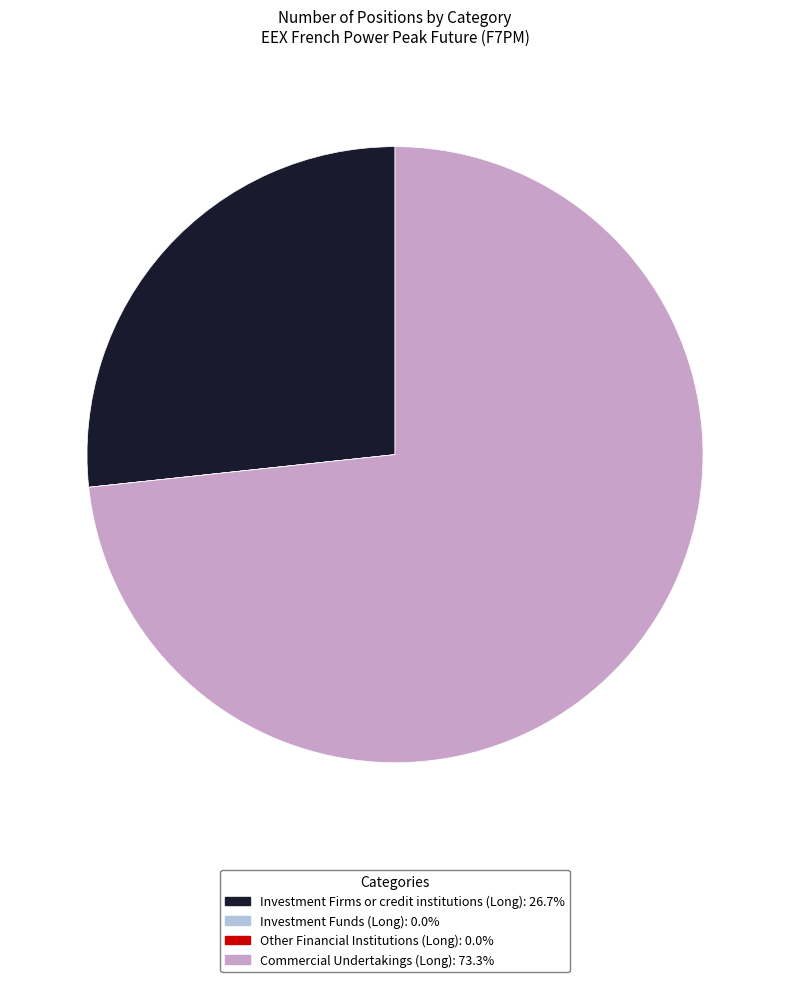

Do Commercial Undertakings (Long): 73.3% and Investment Firms or credit institutions (Long): 26.7% together represent more than half of the pie?

Yes